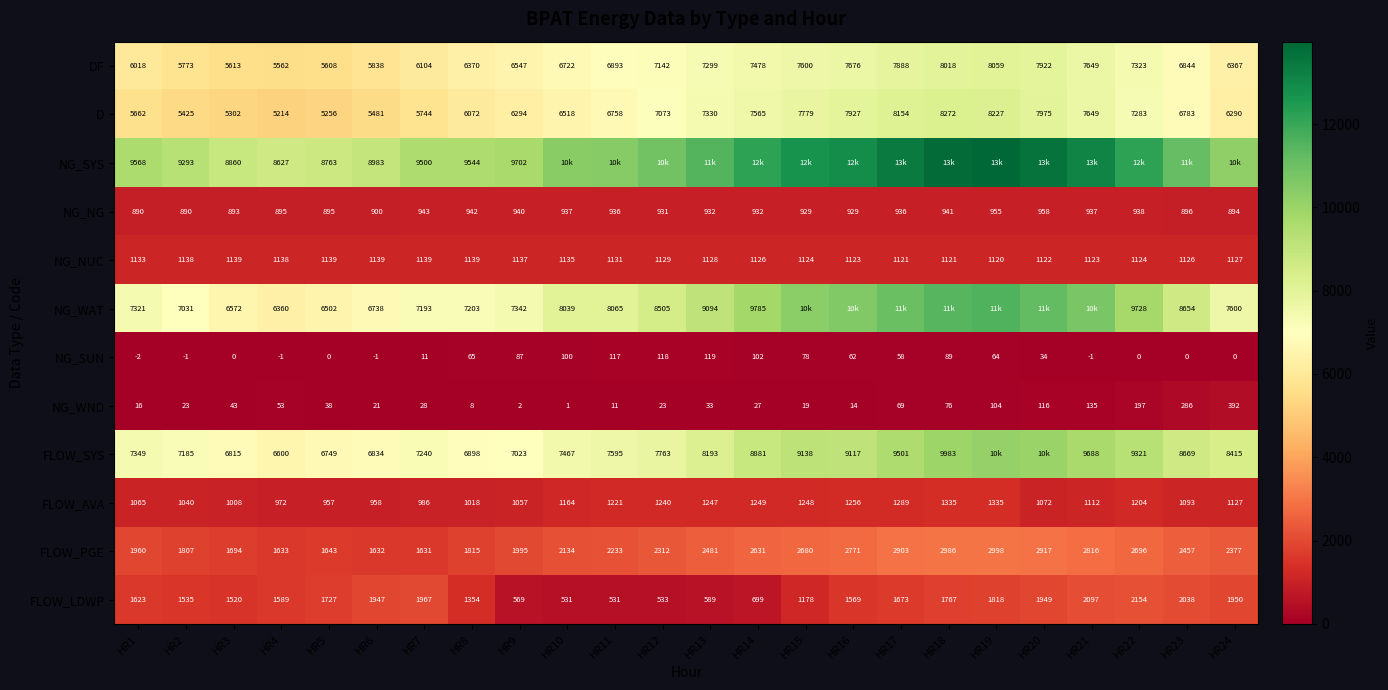

True or false: FLOW_SYS has a value of 6834 at HR6.

True